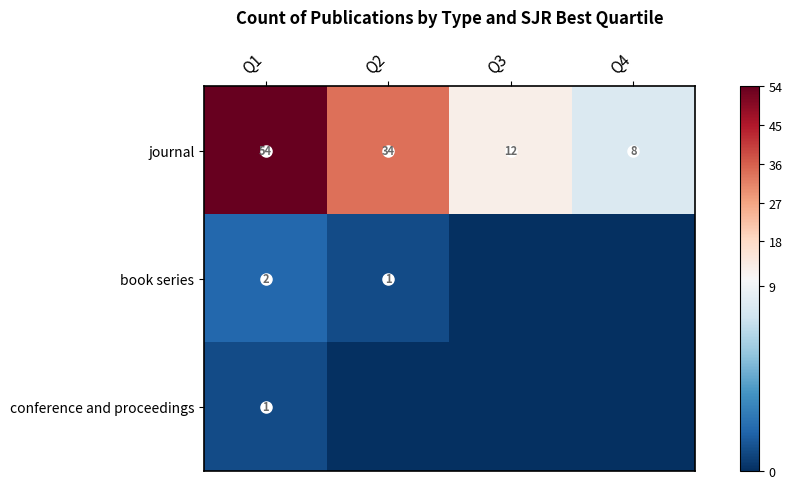

At how many categories does at least one series exceed 49?

1